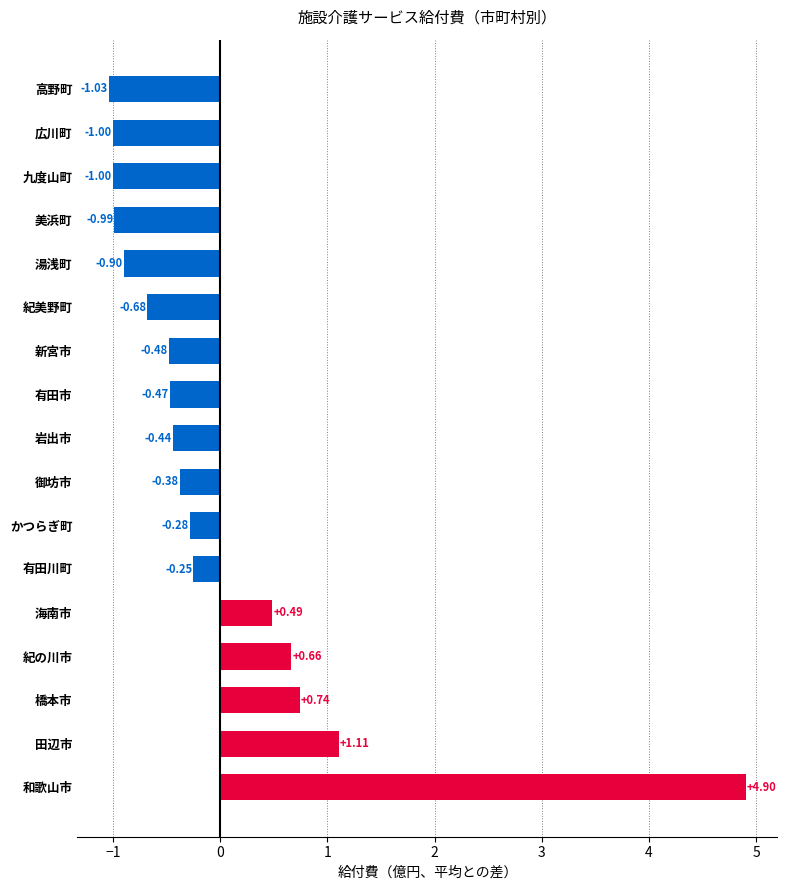

How many values are above zero?

5